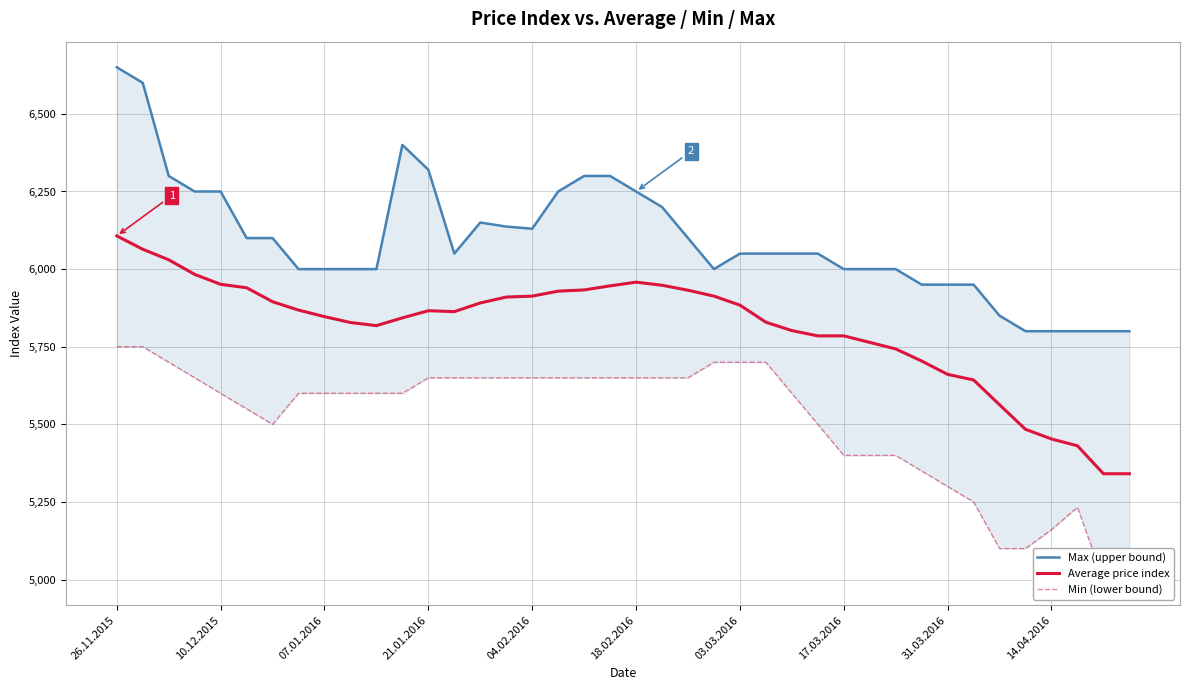

What is the lowest value of the Average price index series?

5341